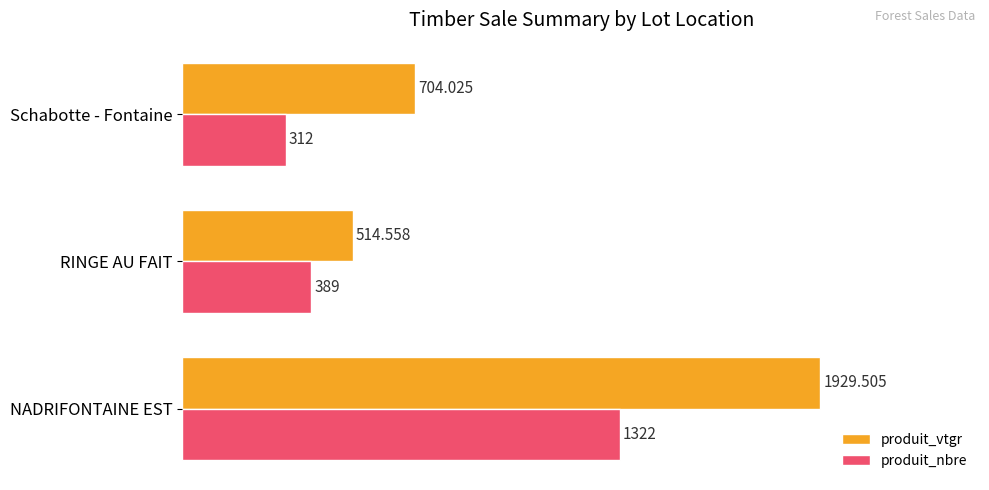

At which category is the sum across all series the highest?

NADRIFONTAINE EST